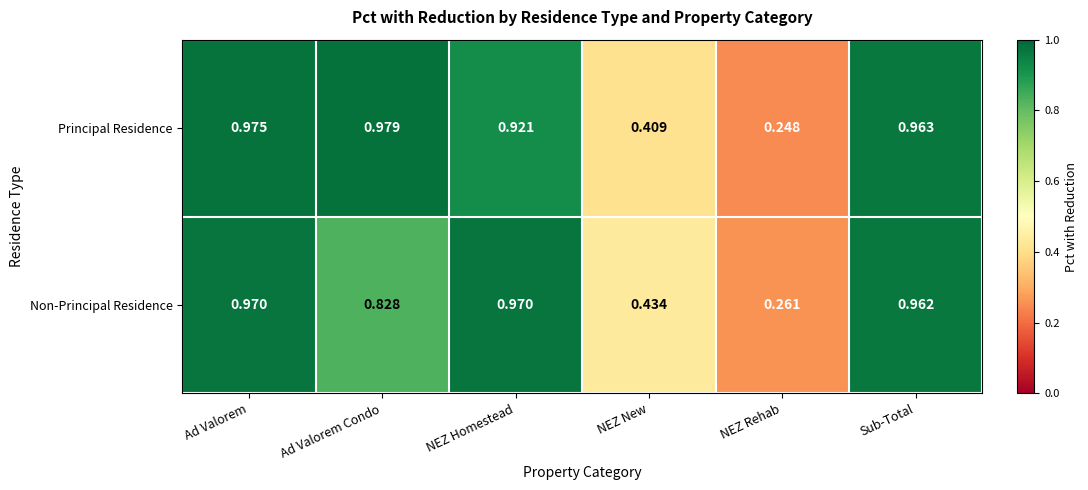

Where is Non-Principal Residence nearest to the value 0?

NEZ Rehab